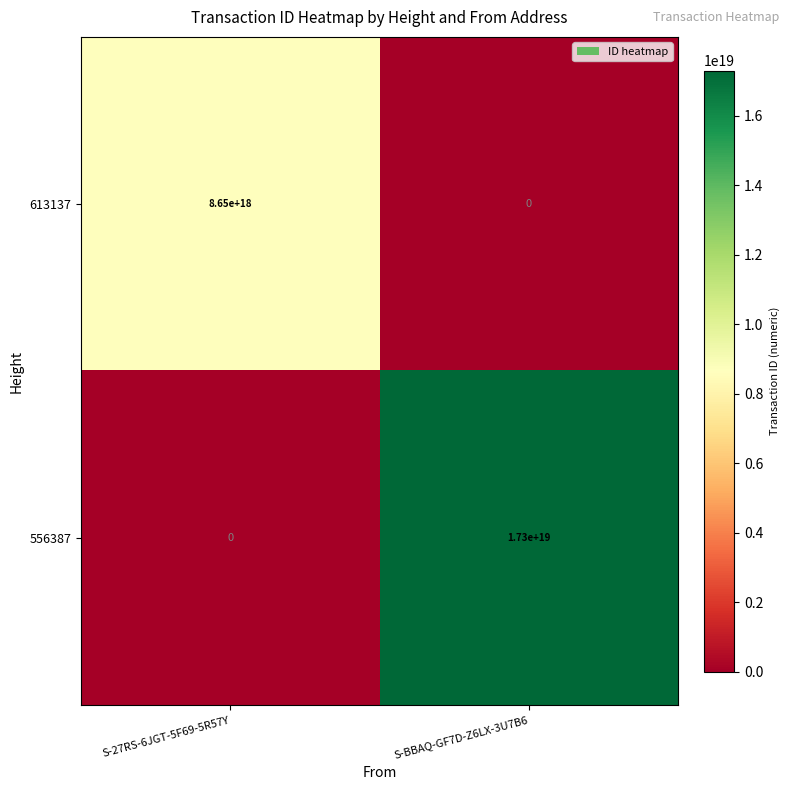

Which series has the largest total across all categories?

556387